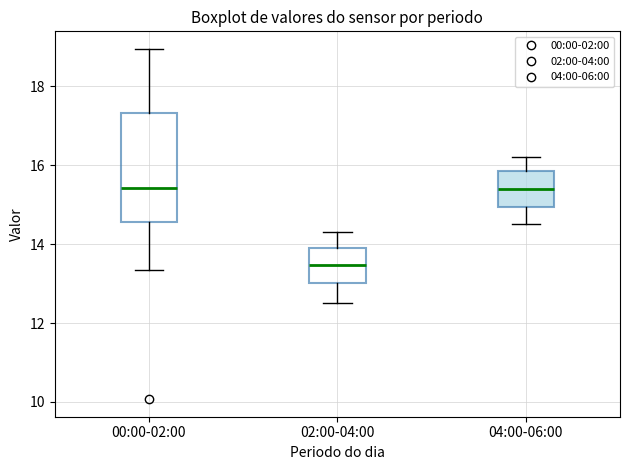

Which box is the tallest, from its lower edge to its upper edge?

00:00-02:00